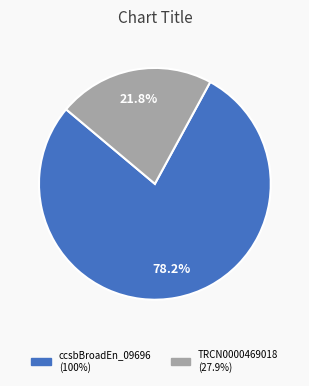

Does any single category account for the majority?

Yes